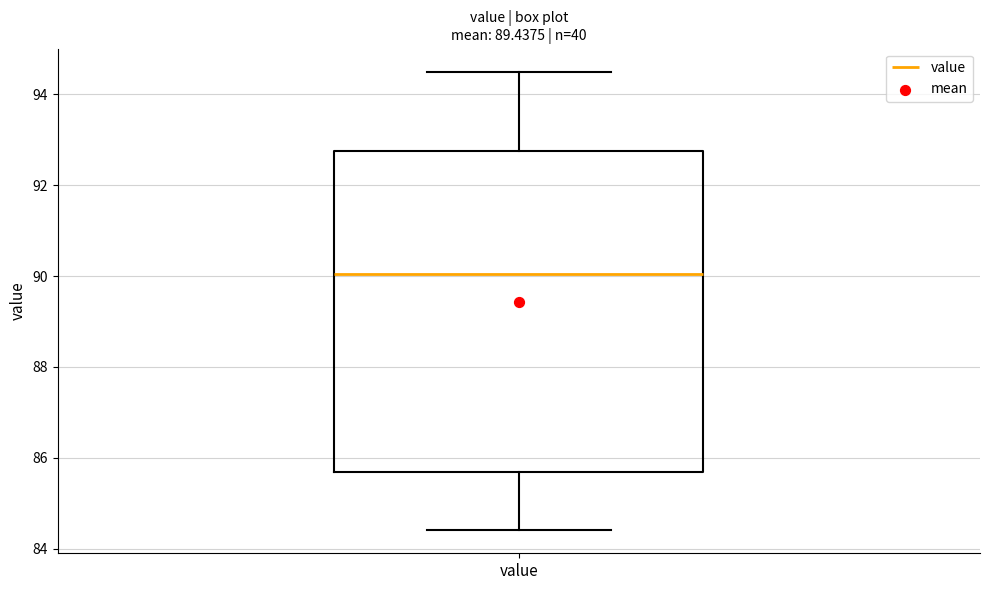

Read this box plot against the y-axis: the position of the median line, the range covered by the box, and the ends of both whiskers. The values are not printed on the chart, so give them approximately, as read against the axis.

median 90.0, box 85.6 to 92.8, whiskers 84.4 to 94.6